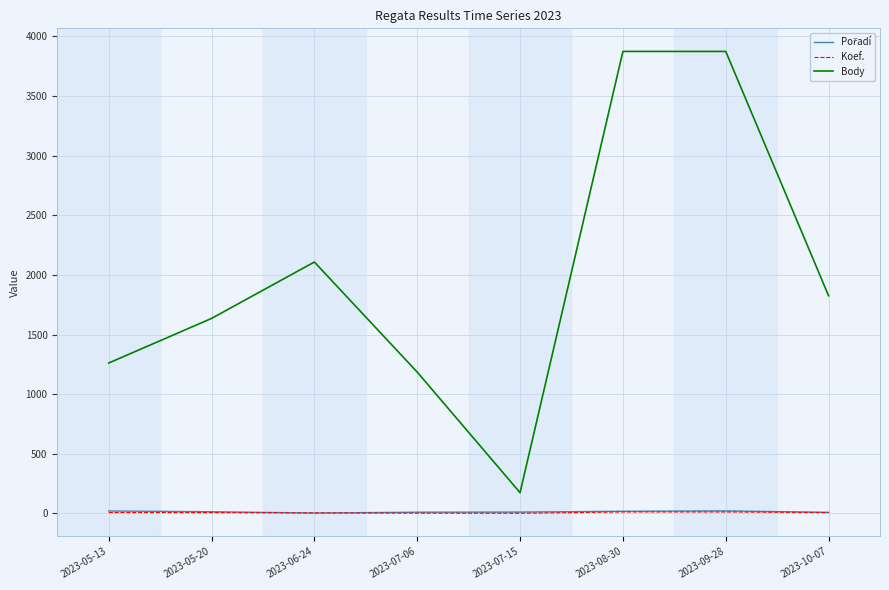

Which series has the widest spread of values?

Body